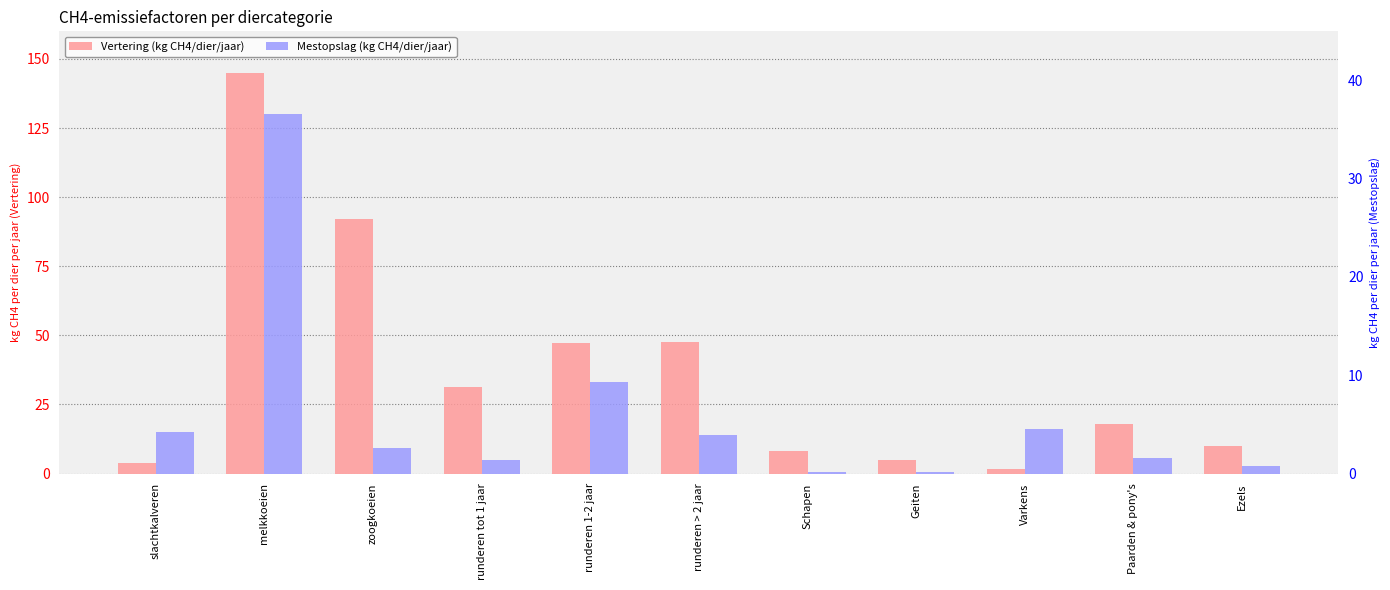

At which label is Vertering (kg CH4/dier/jaar) closest to 73?

zoogkoeien